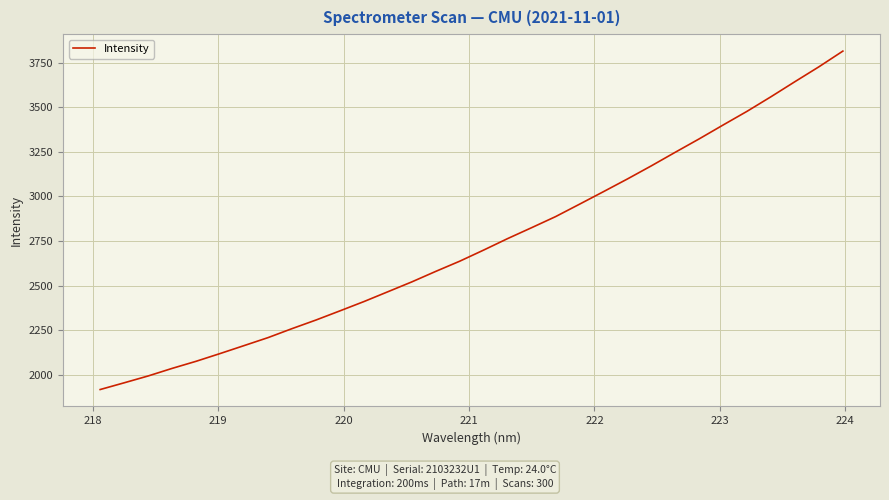

Reading left to right, extract all data points from this chart.

1916.4	1954.1	1992.5	2035.0	2074.8	2118.3	2162.9	2207.7	2258.1	2306.4	2357.8	2410.0	2465.1	2520.5	2579.5	2636.6	2699.2	2763.5	2824.6	2886.7	2956.5	3026.8	3098.0	3171.7	3248.0	3323.2	3401.1	3477.9	3559.7	3644.2	3727.4	3815.4